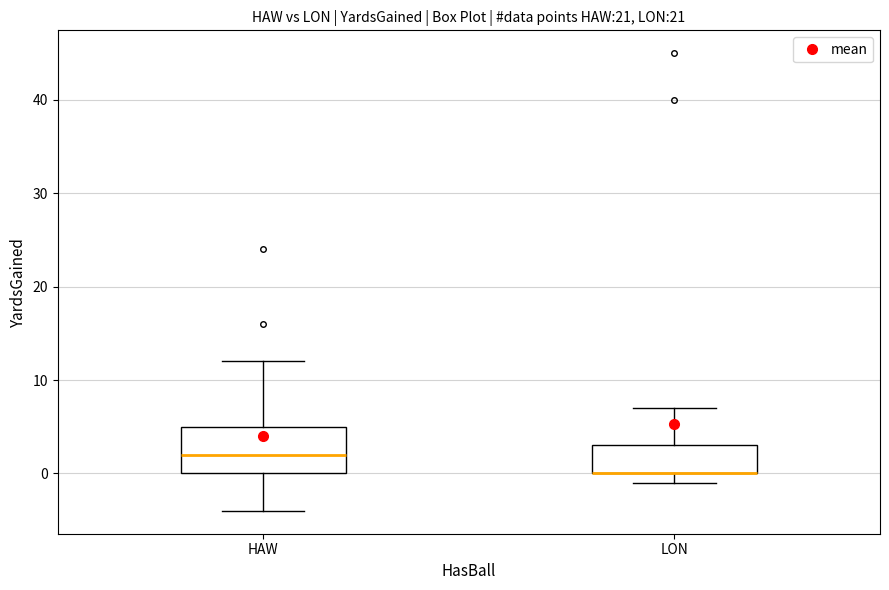

Reading left to right, transcribe this box plot: for each box, give where its median line is, the range the box spans, and where its two whiskers end, as read against the y-axis. The values are not printed on the chart, so give them approximately, as read against the axis.

HAW: median 2, box 0 to 5, whiskers -4 to 12
LON: median 0 (drawn on the box's lower edge), box 0 to 3, whiskers -1 to 7